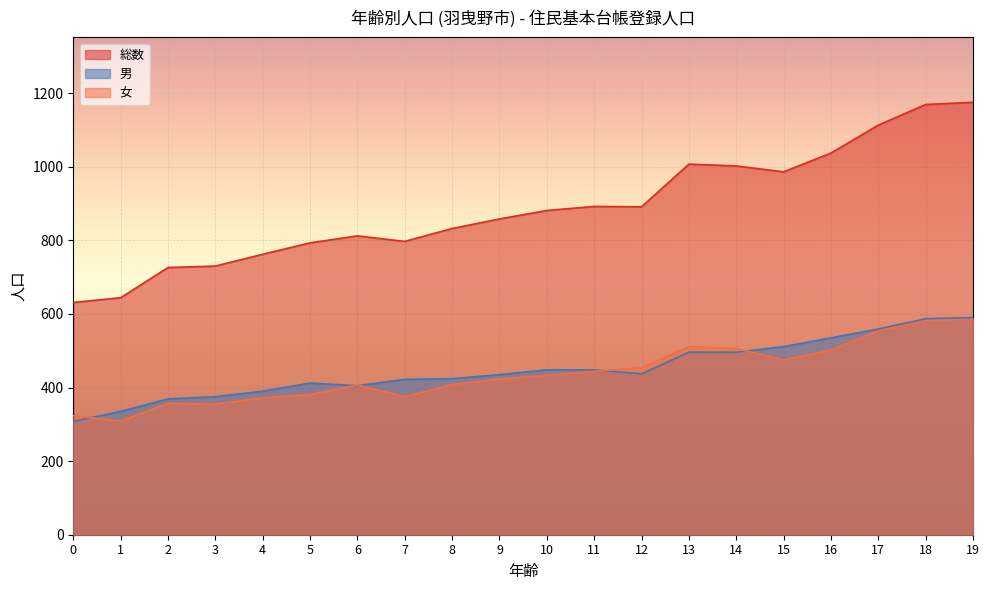

At which label does 男 reach its peak?

19